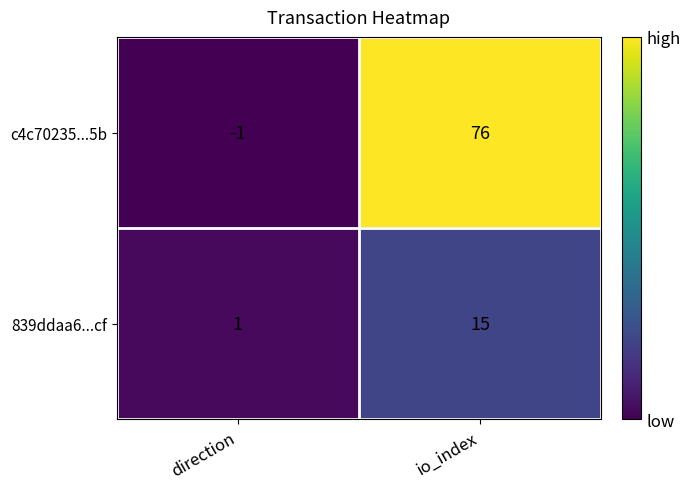

At which label is c4c70235...5b closest to 37?

direction